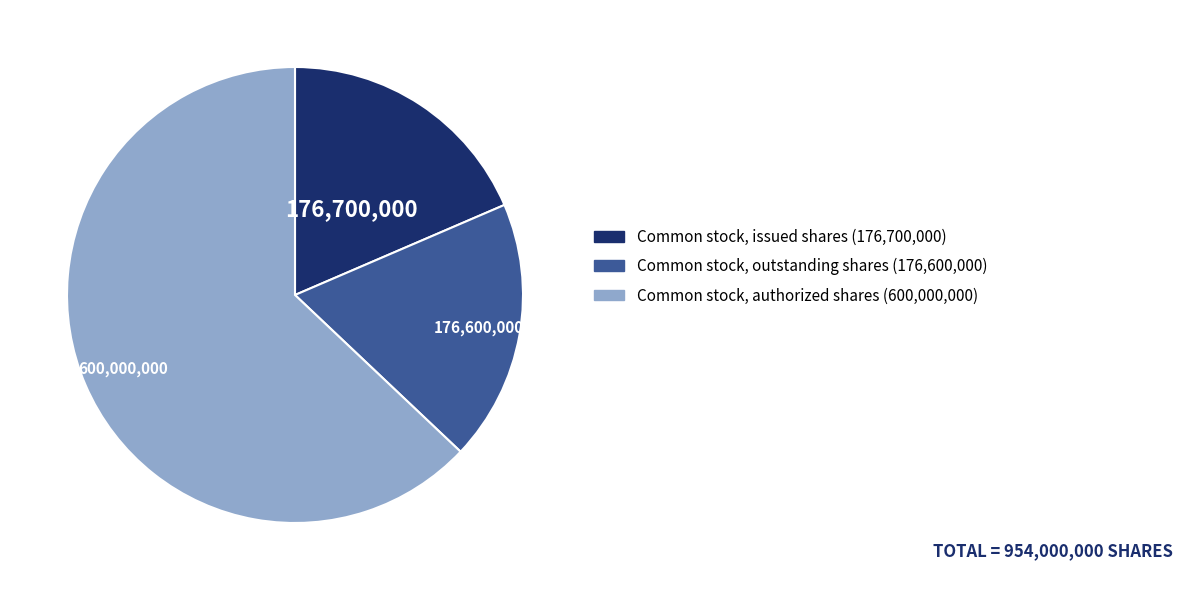

Which slice represents more than half of the pie?

Common stock, authorized shares